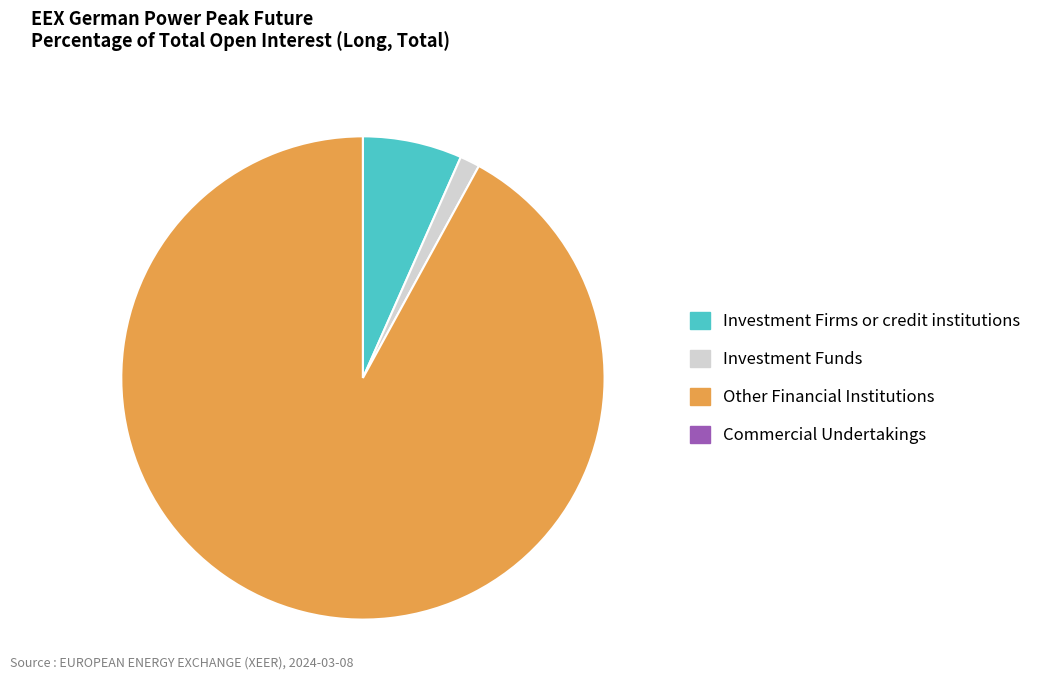

Which category has the biggest portion of the pie?

Other Financial Institutions